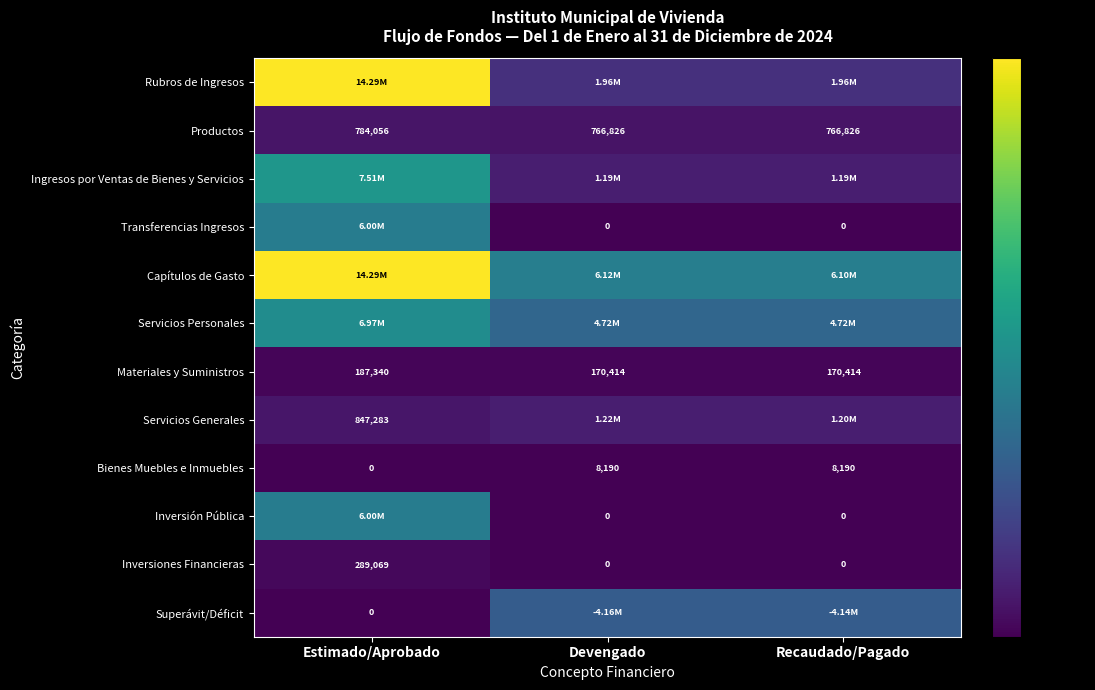

Is the value of Inversiones Financieras at Estimado/Aprobado greater than the value of Transferencias Ingresos at Devengado?

Yes